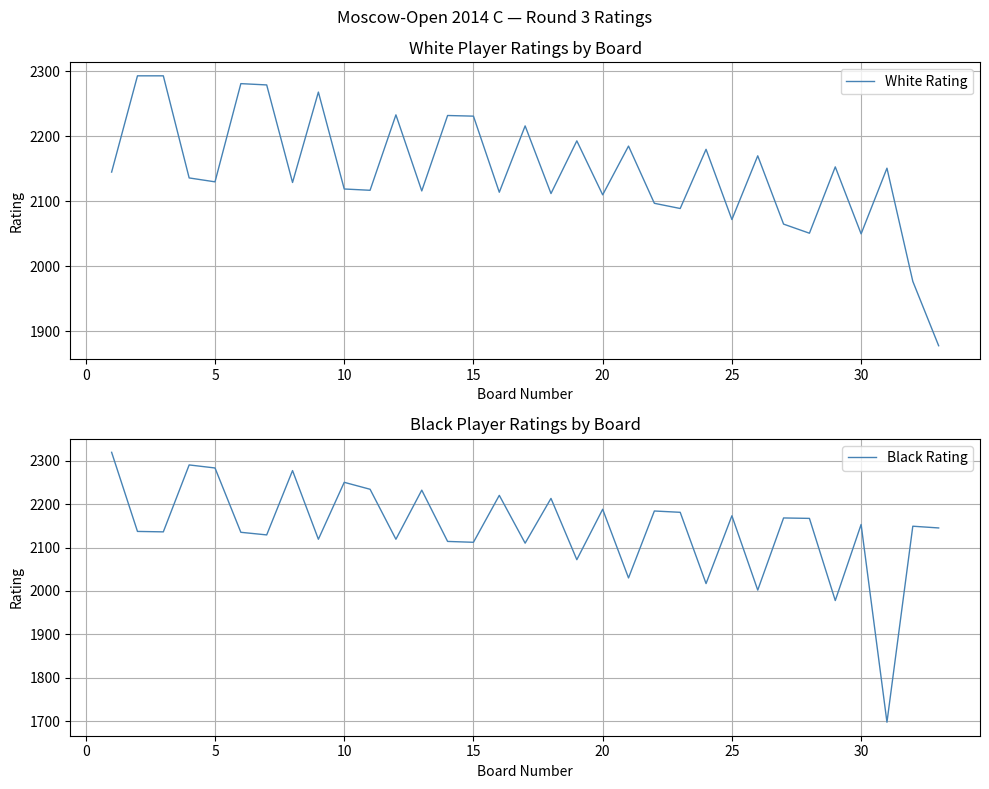

What is the minimum value for Black Rating?

1698